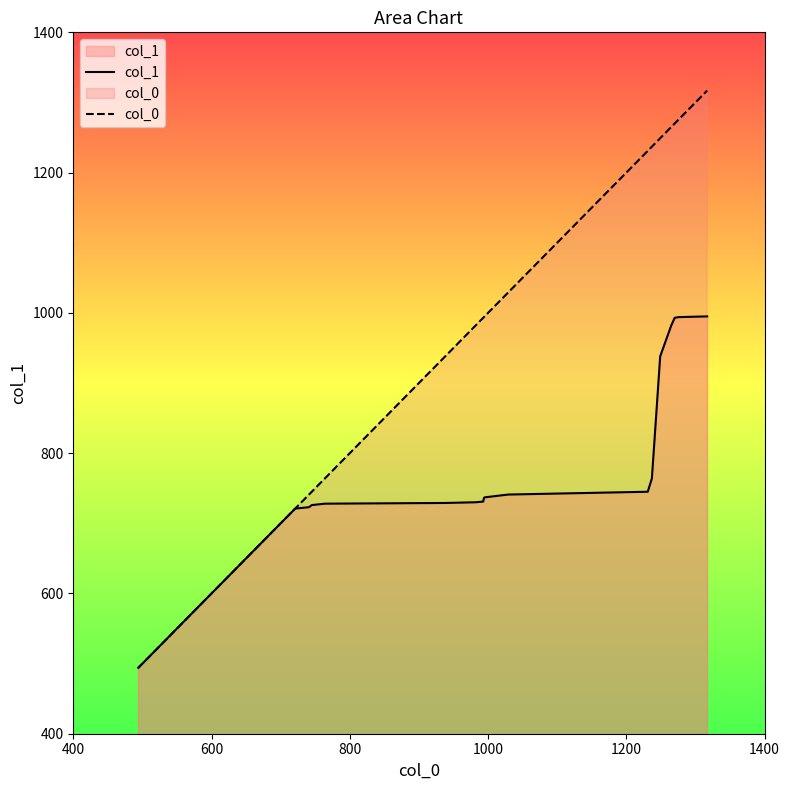

Which series has the widest spread of values?

col_0